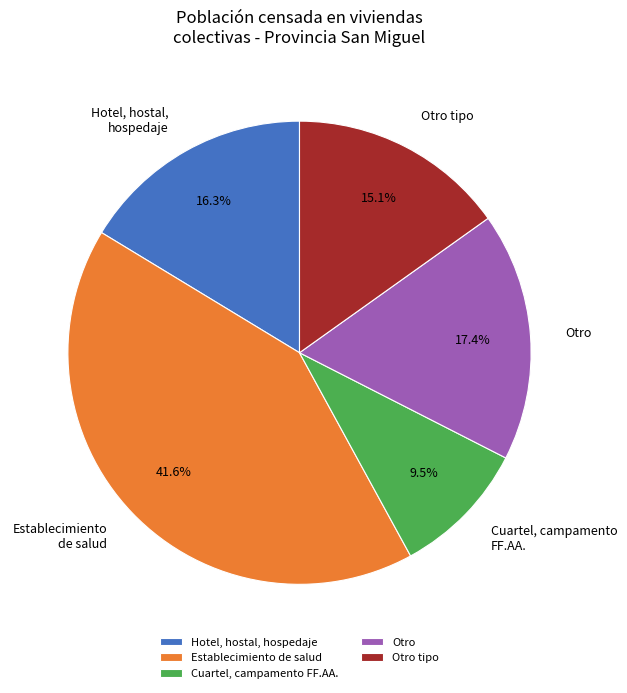

How many slices are in this pie chart?

5